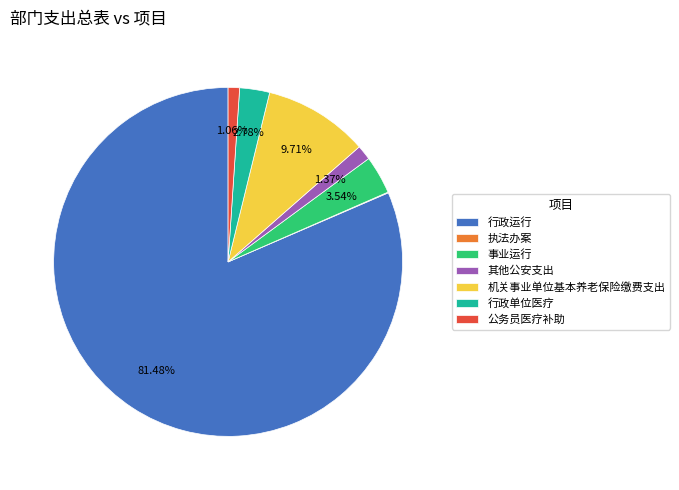

Approximately how many times larger is the value at 行政单位医疗 compared to 事业运行?

0.8